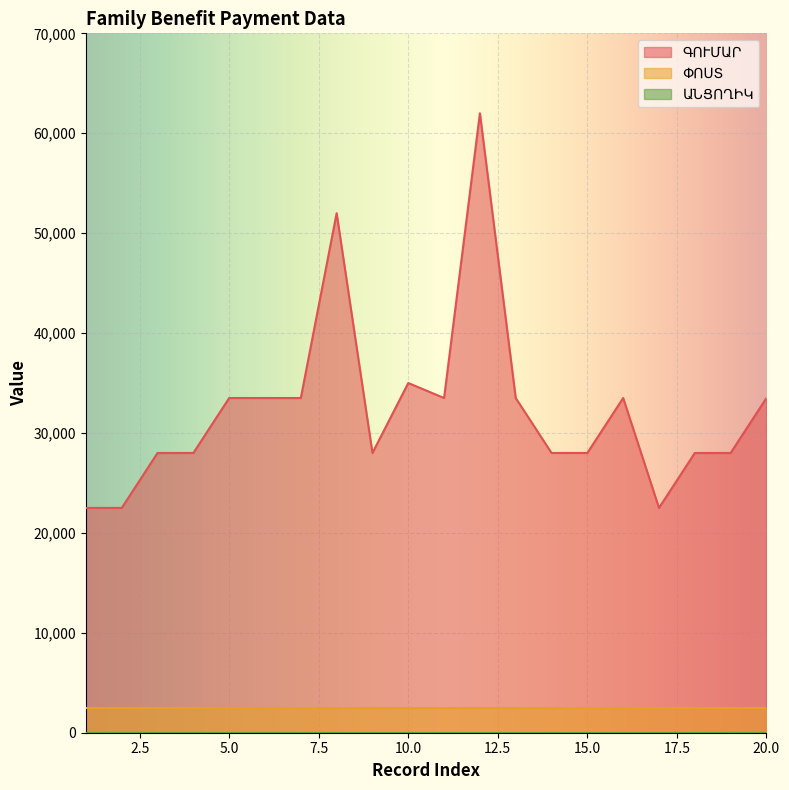

Which series has the largest total across all categories?

ԳՈՒՄԱՐ